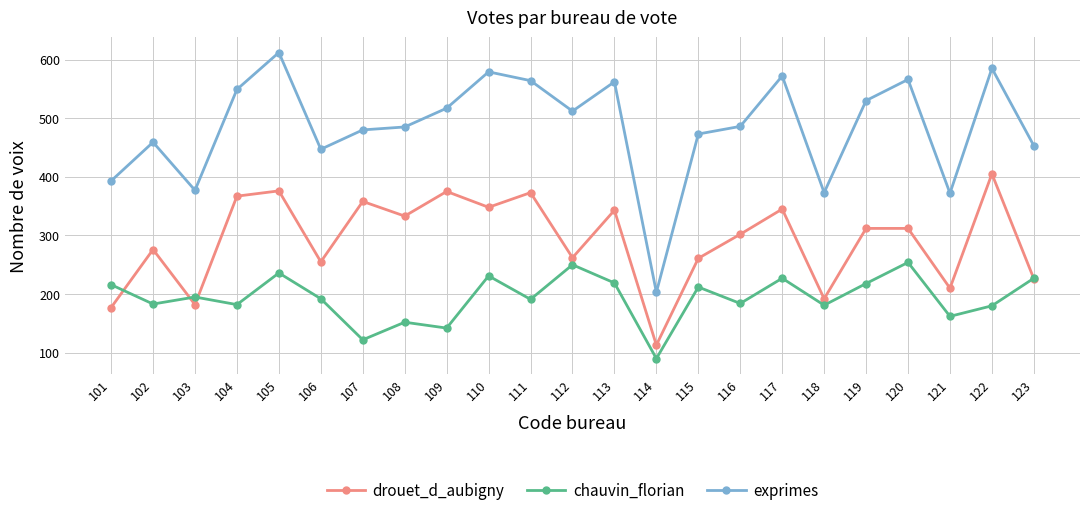

Which category has the highest value across all series?

105